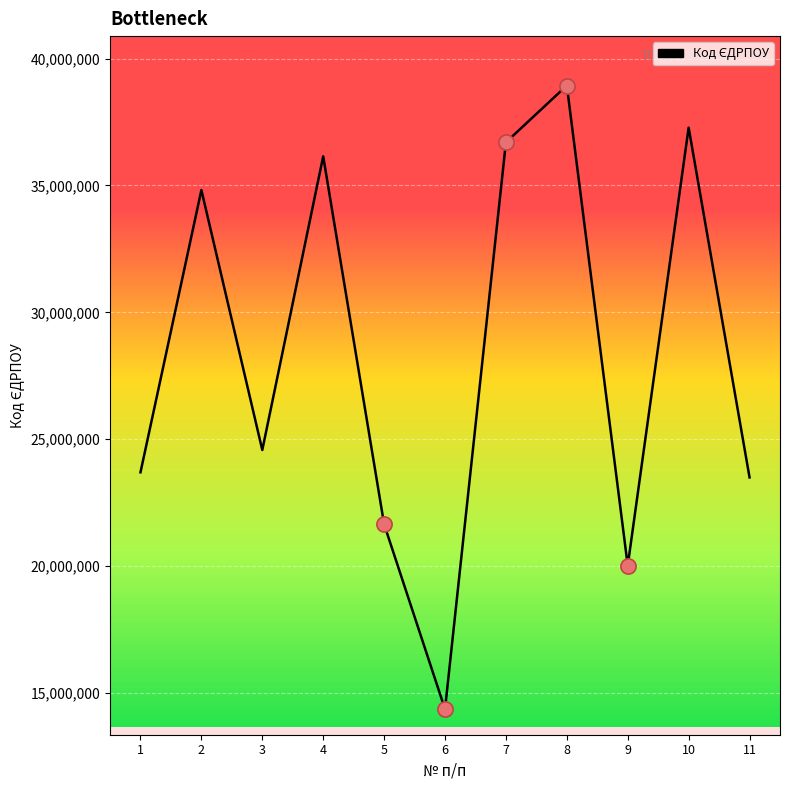

Approximately how many times larger is the value at 8 compared to 10?

1.0